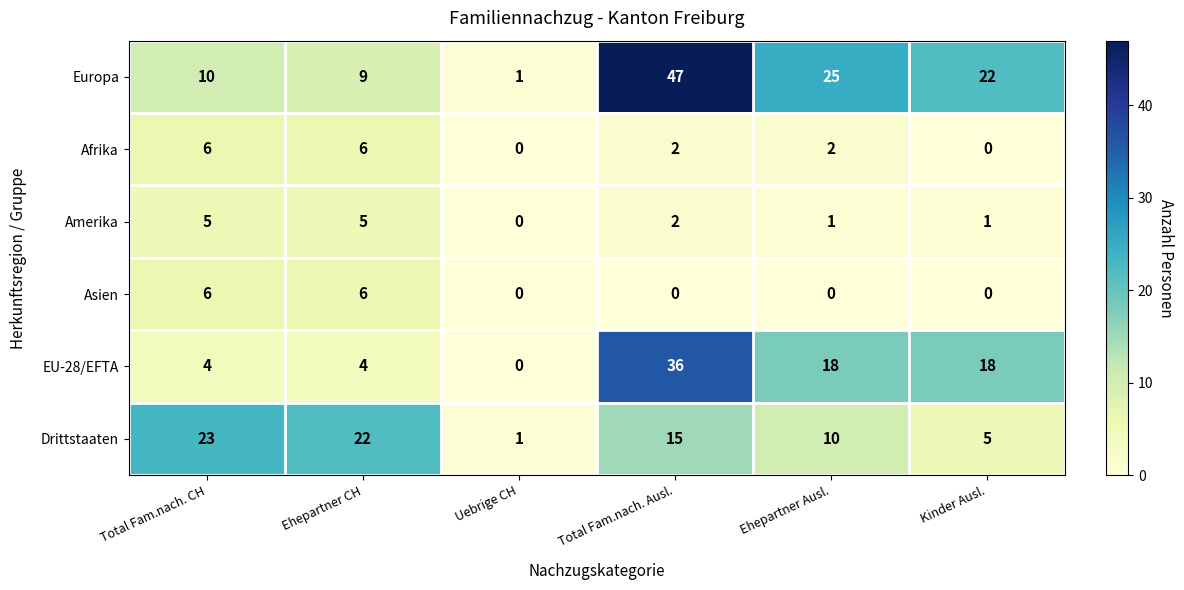

Between Uebrige CH and Total Fam.nach. Ausl., which series saw the biggest shift?

Europa